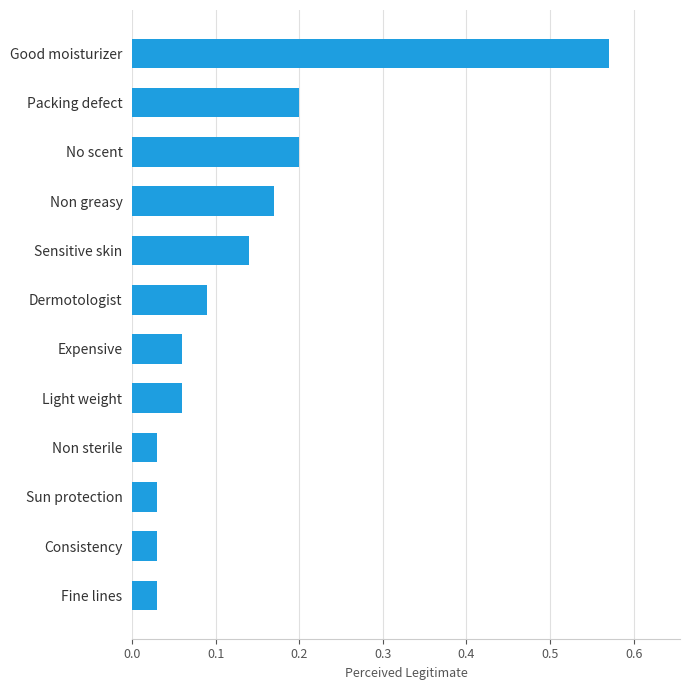

Are the bars grouped side by side (vs. stacked)?

No